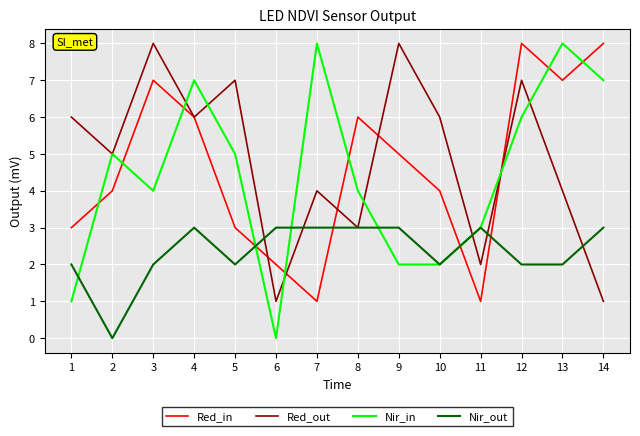

The Nir_in series shows 5 at 2. True or false?

True